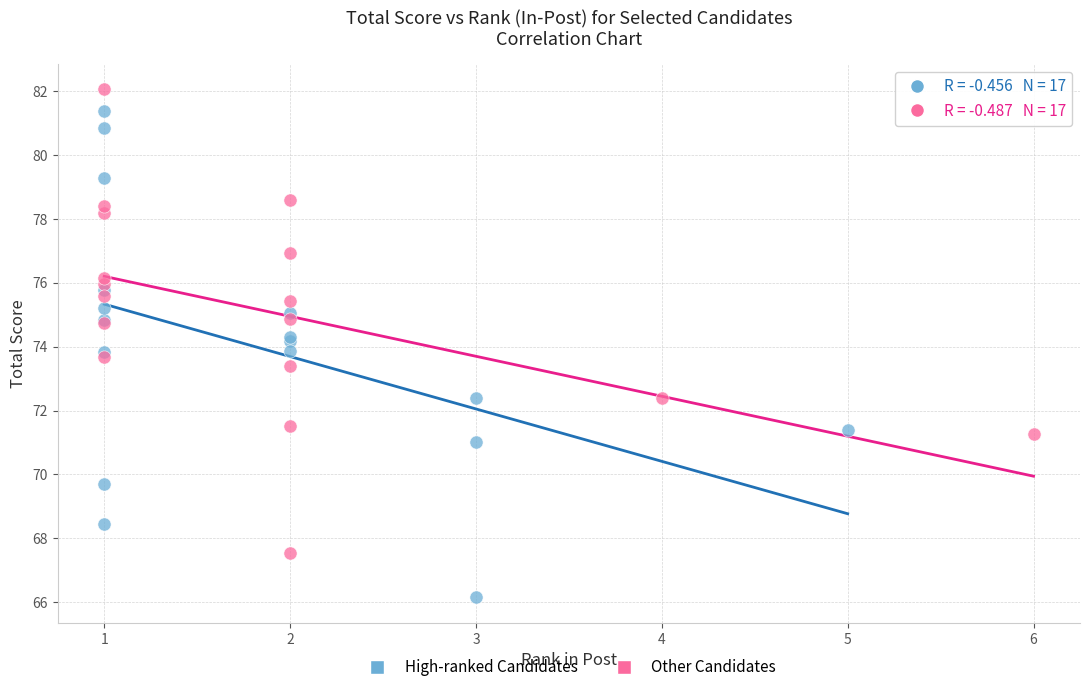

Which series contains the highest Y value?

Other Candidates